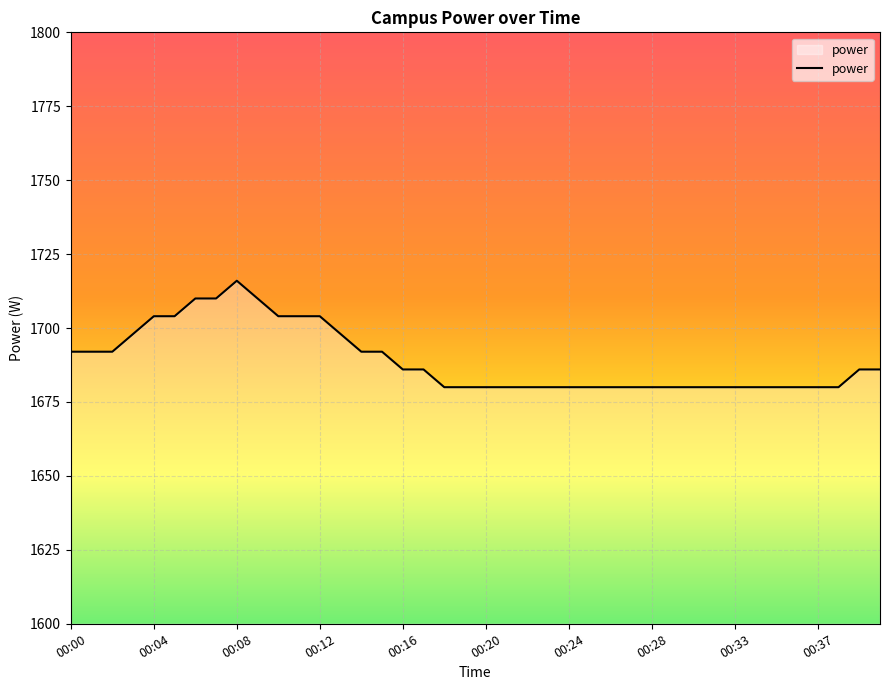

What is the difference between the maximum and minimum values?

36